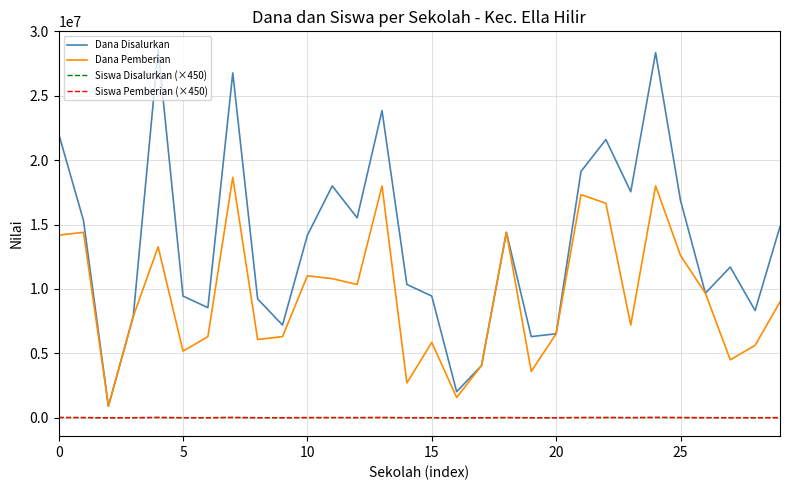

Which series has the largest range (max minus min)?

Dana Disalurkan